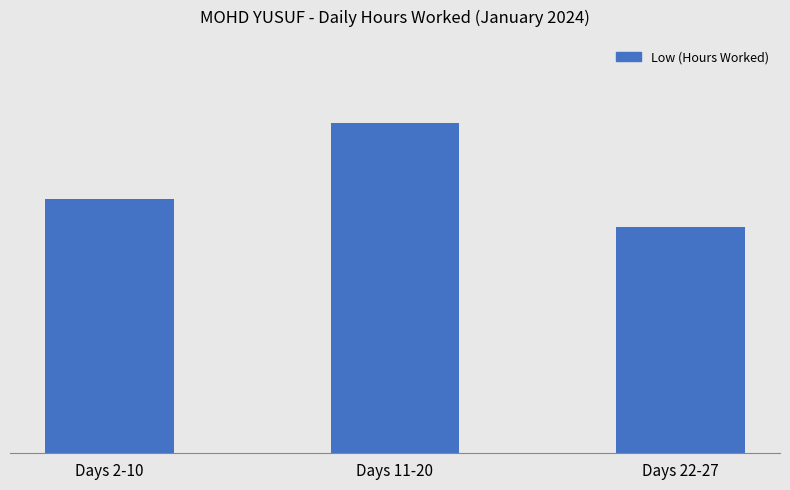

What is the average value?

67.2